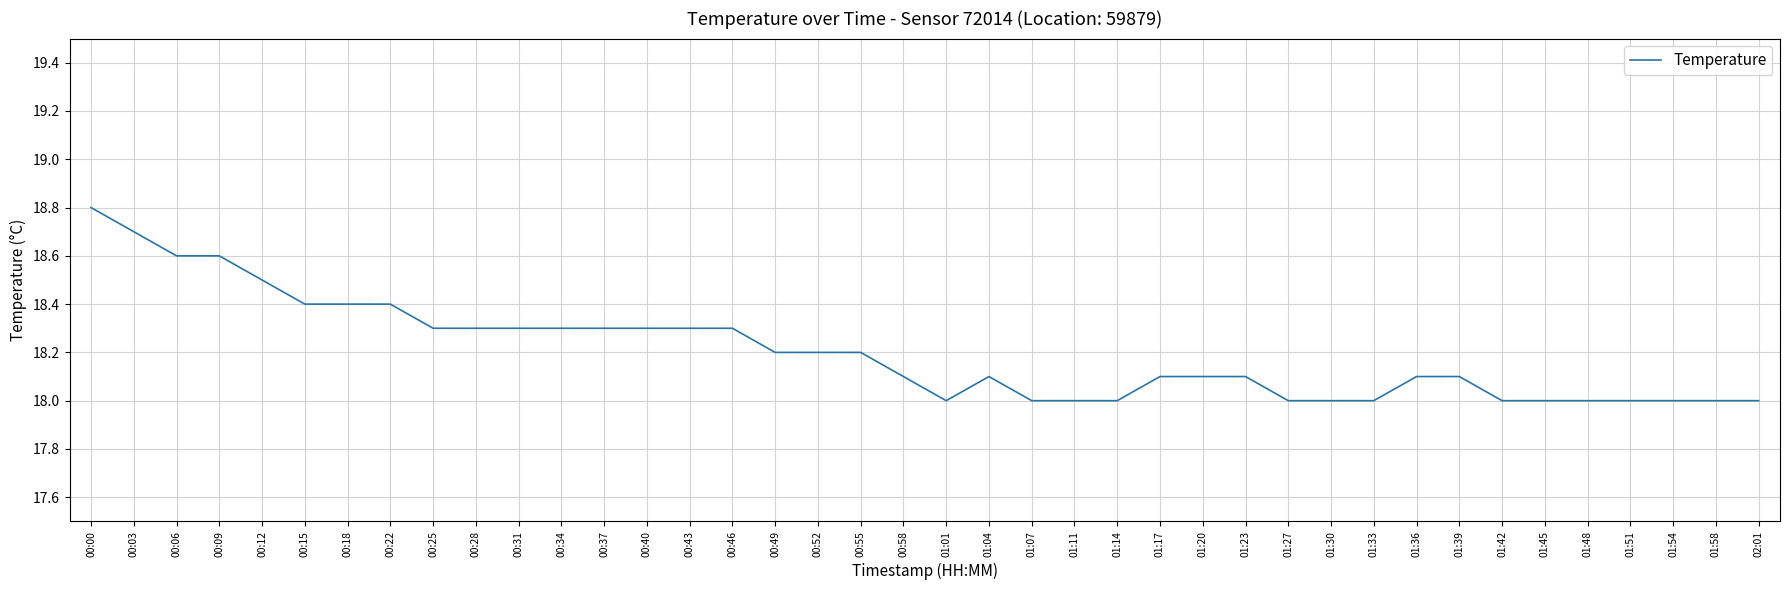

What is the approximate value at 00:00?

18.8